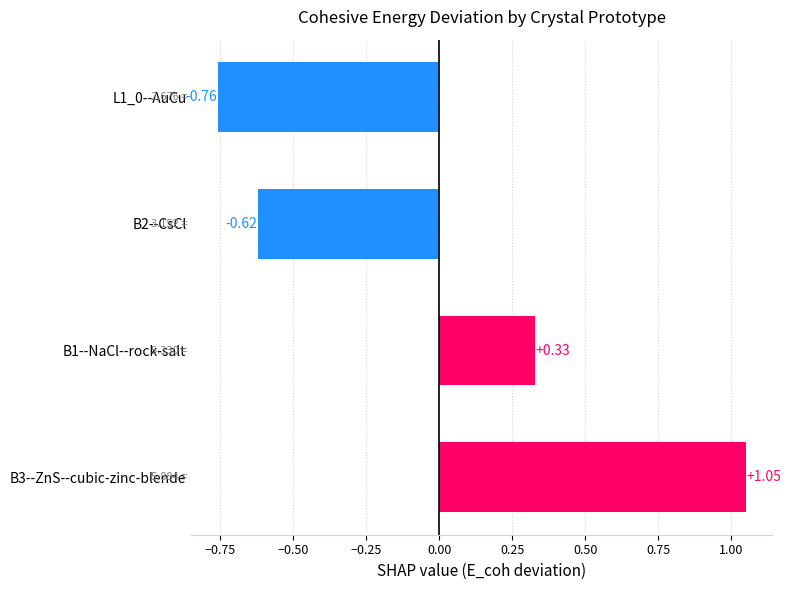

List the labels in order of value, largest first.

B3--ZnS--cubic-zinc-blende, B1--NaCl--rock-salt, B2--CsCl, L1_0--AuCu